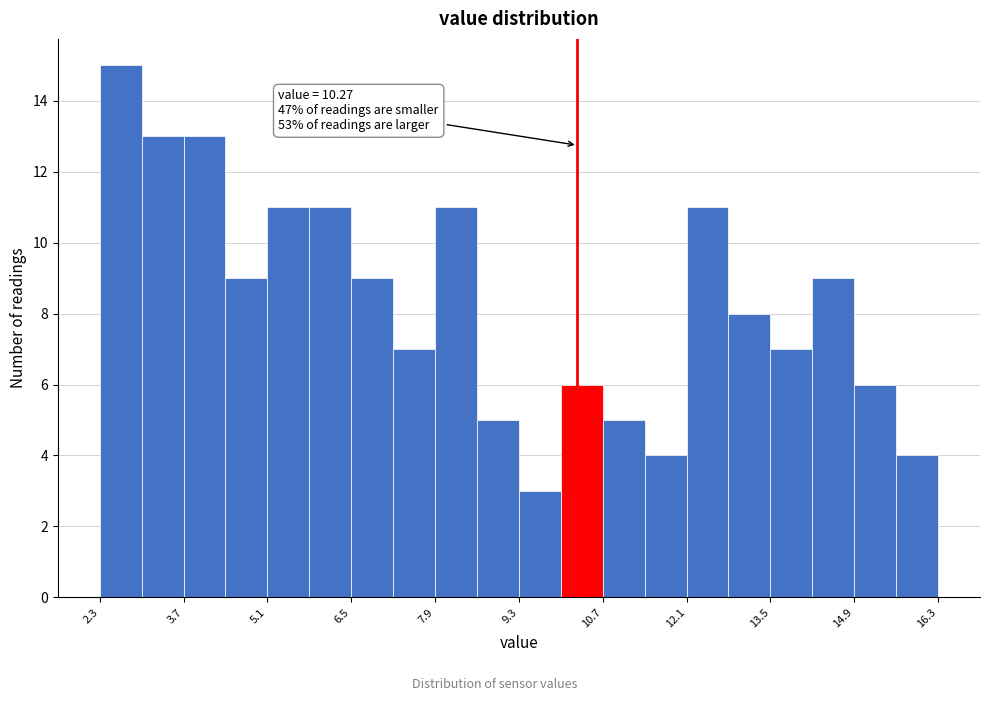

Read against the x-axis, roughly where is the centre of the tallest bar?

2.6